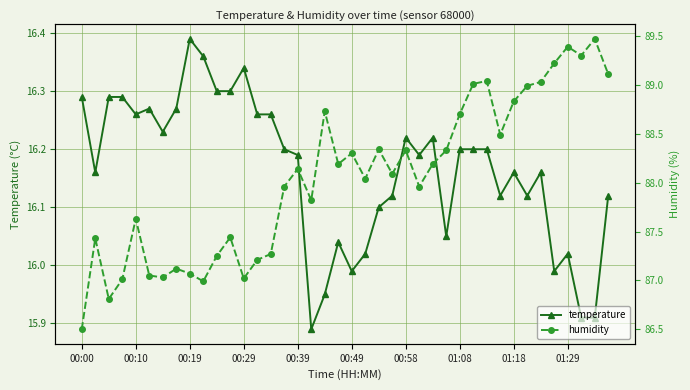

What are all the series names shown in the legend?

temperature, humidity